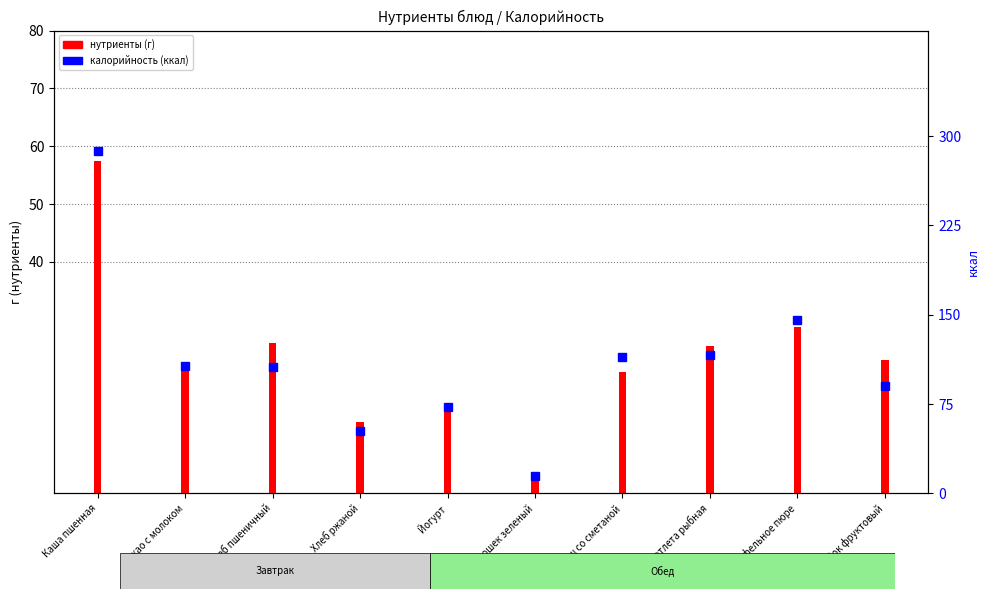

At which label does Калорийность first exceed 107?

Каша пшенная